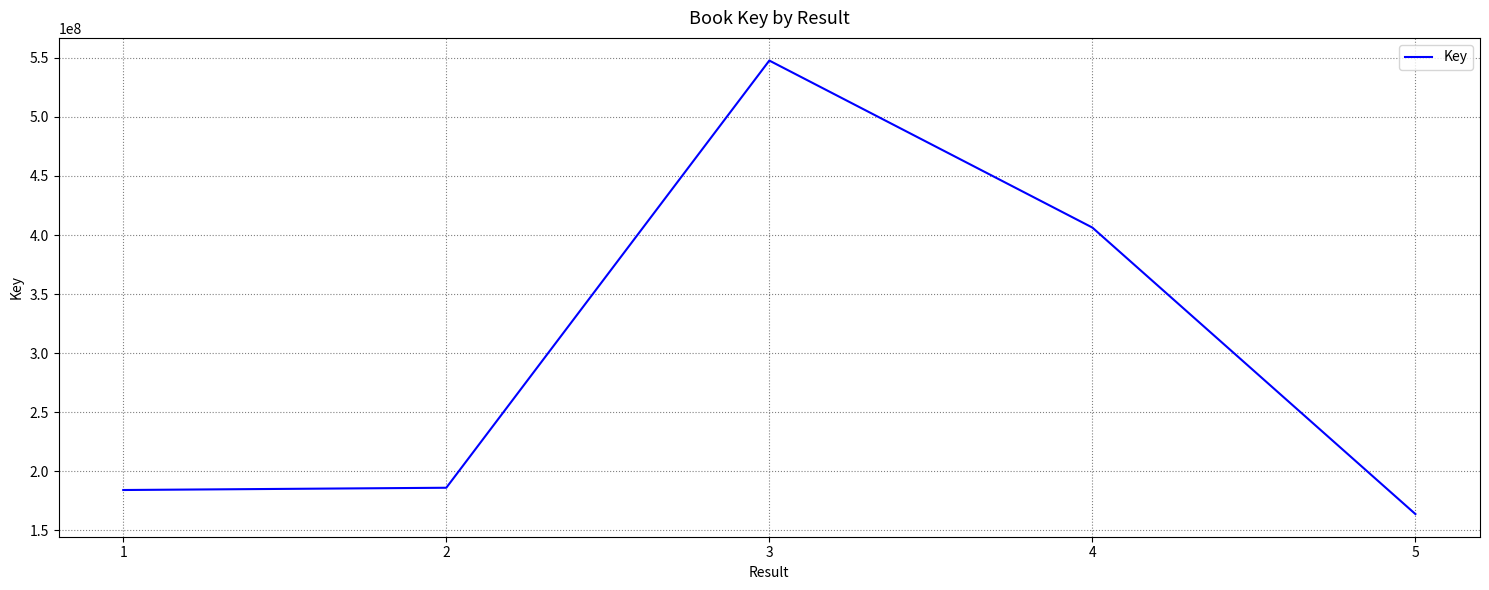

What is the average value?

297627854